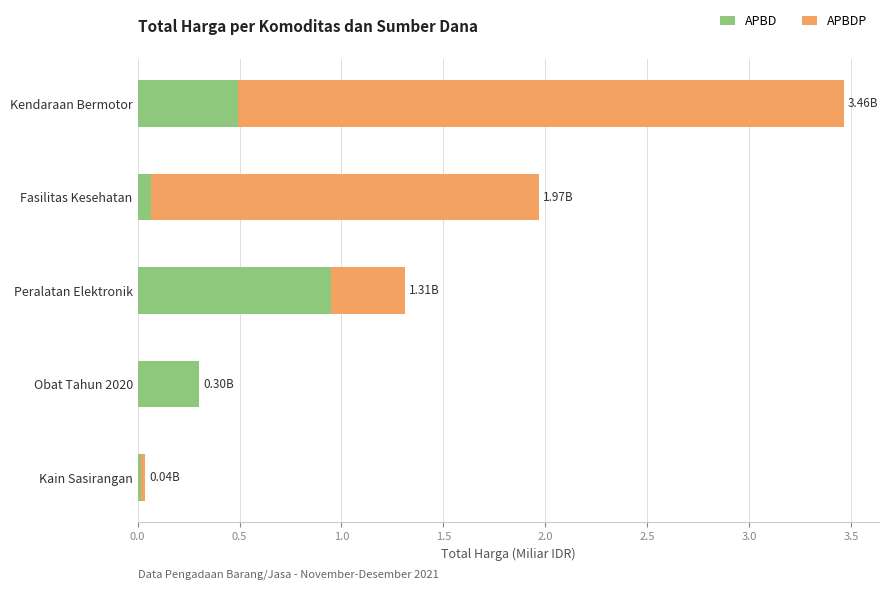

At which category is the sum across all series the highest?

Kendaraan Bermotor